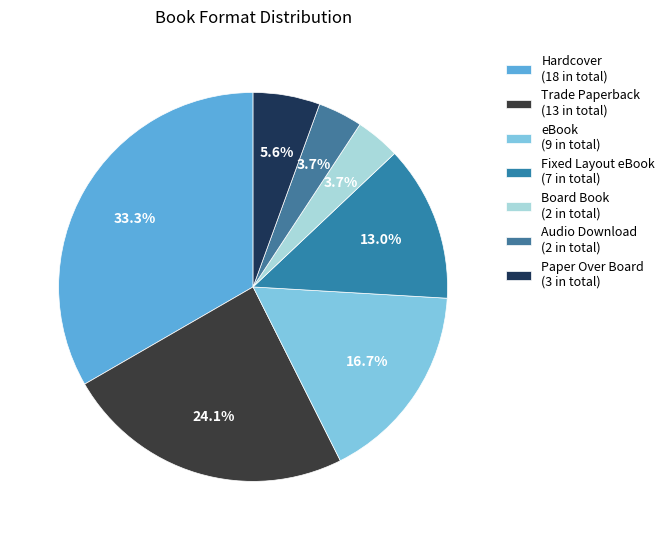

What is the change in value from Fixed Layout eBook to Audio Download?

-5